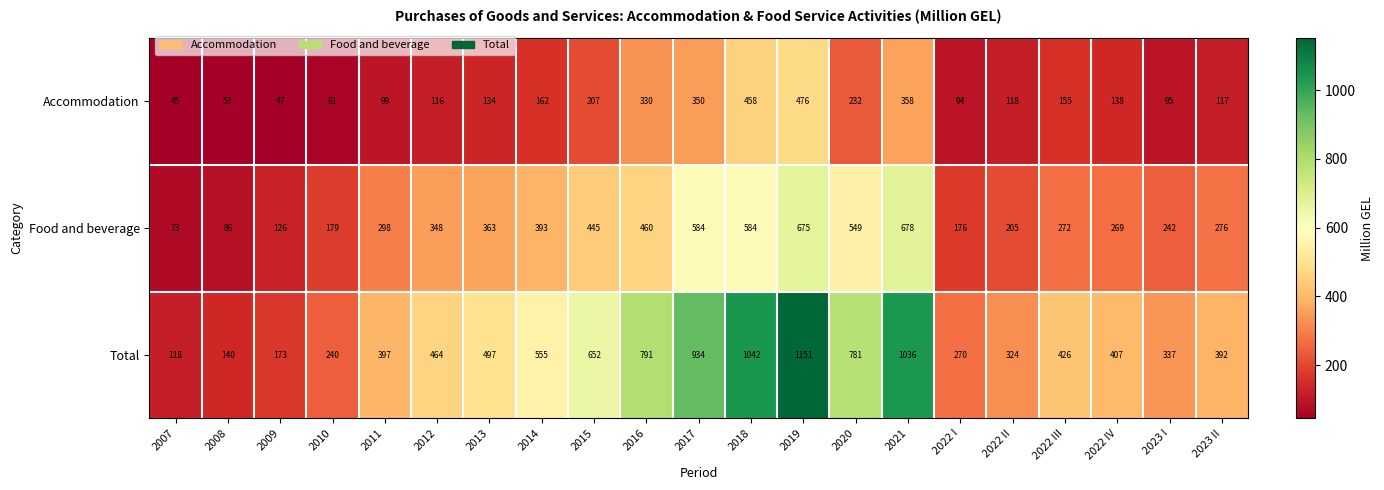

Read the Total value at 2022 IV.

407